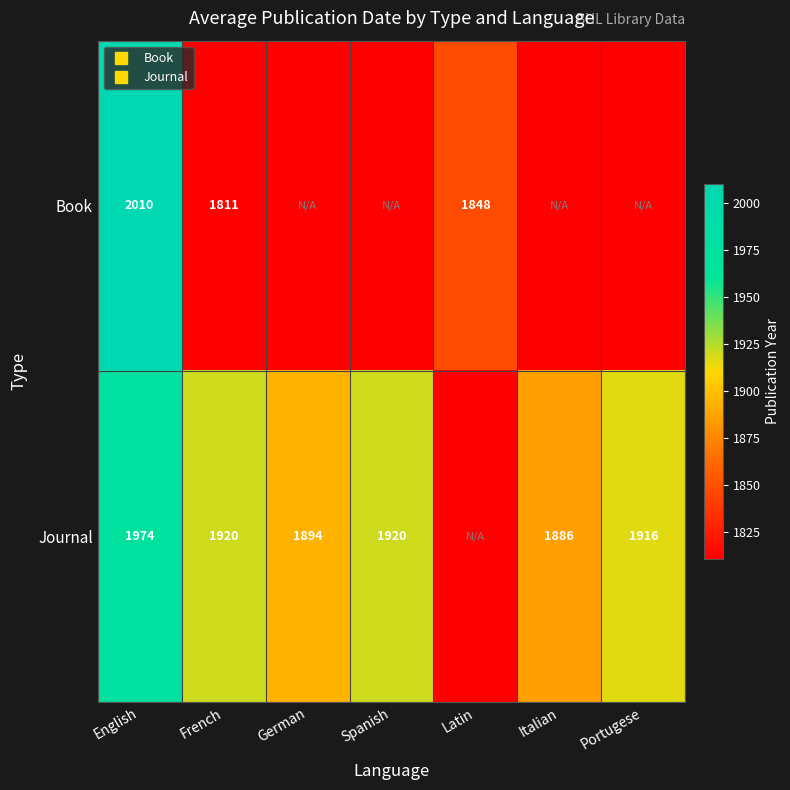

Where does the Journal series first go above 1916?

English